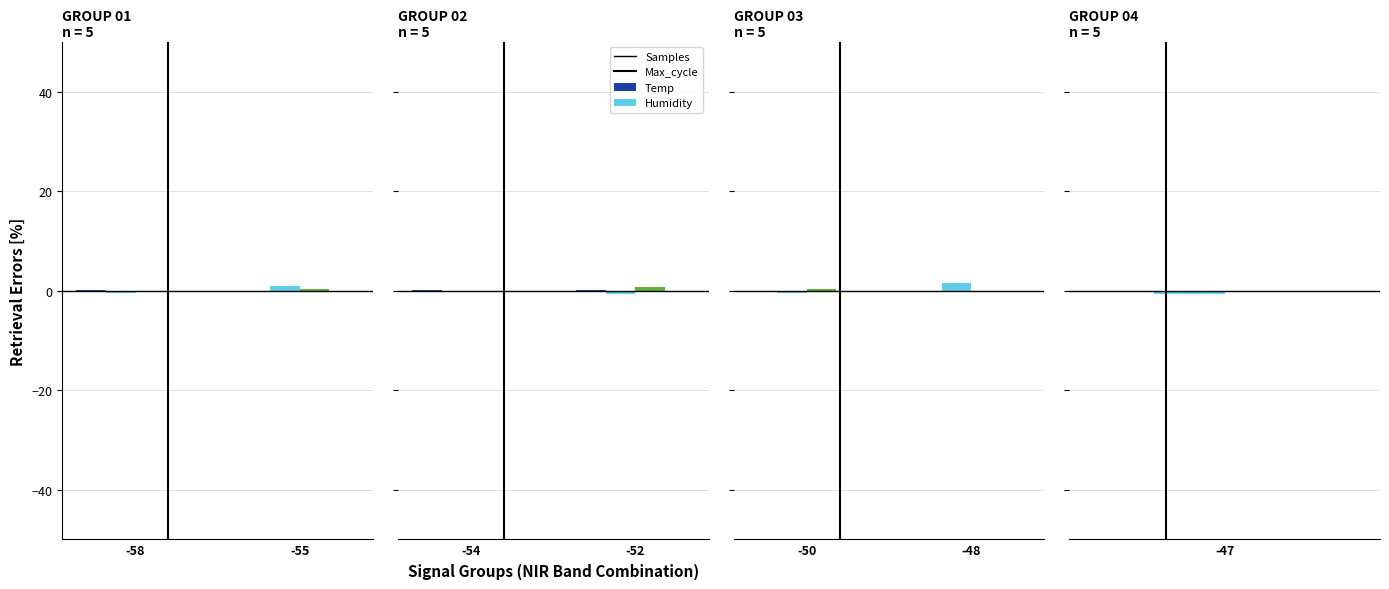

Between -48 and -50, which is larger?

-50